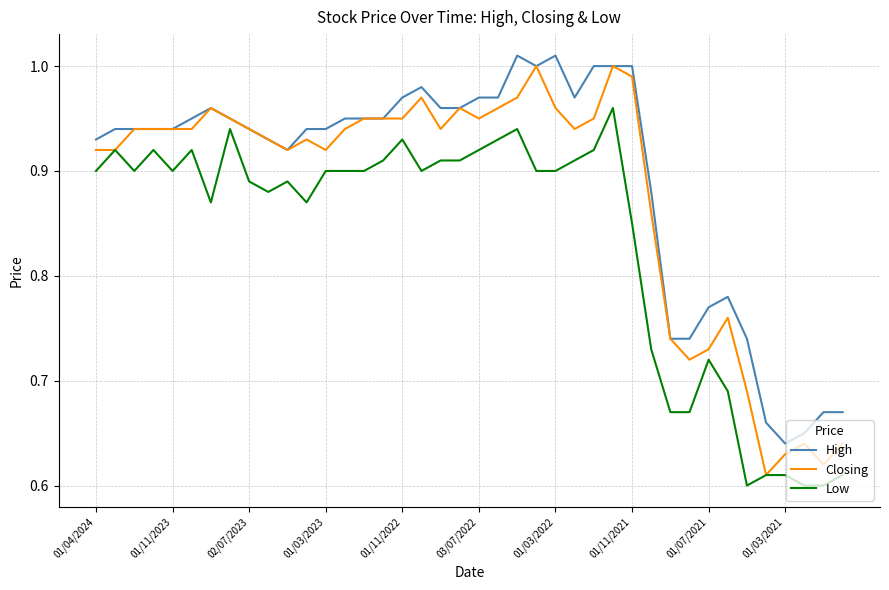

True or false: High and Low cross at least once.

False